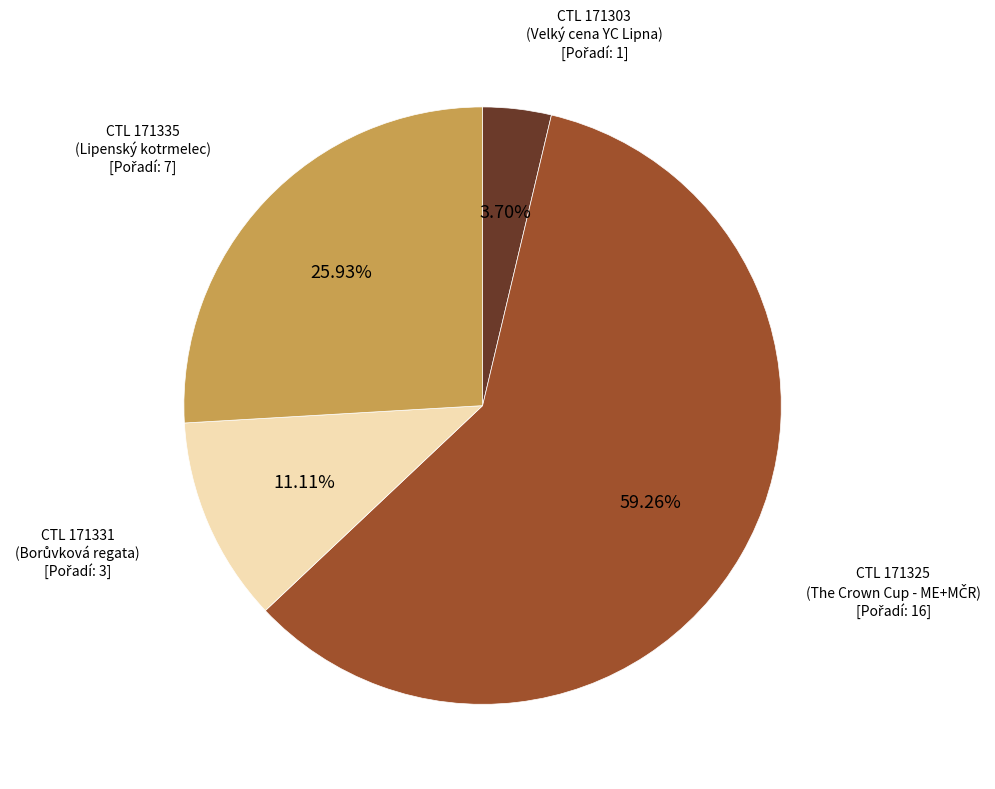

Is there any slice that represents more than half of the pie?

Yes